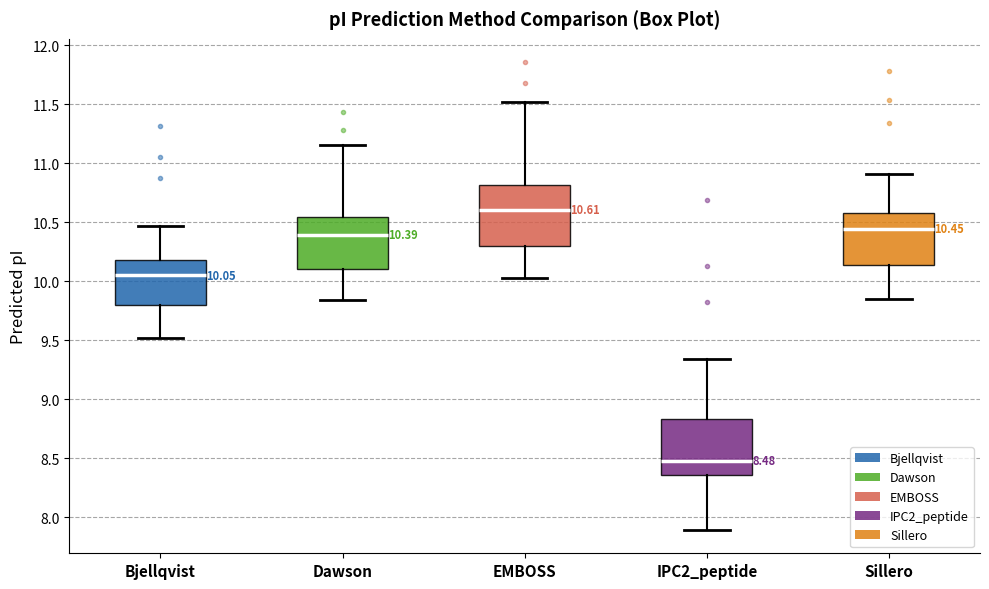

Which box has the highest median line?

EMBOSS